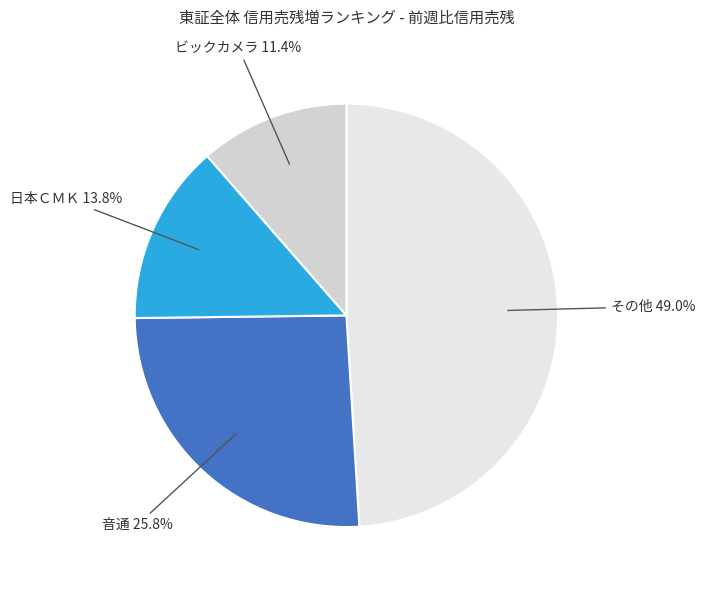

How many slices are in this pie chart?

4